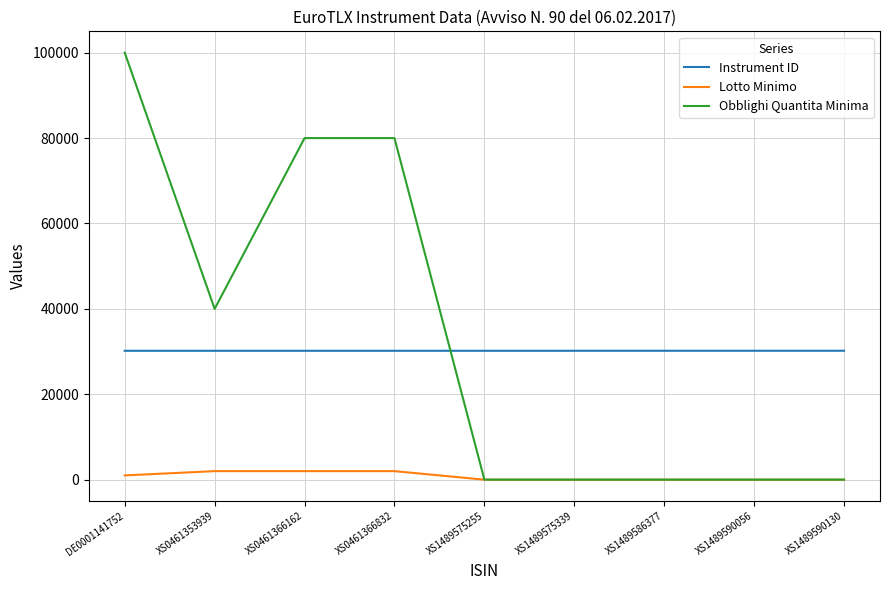

Count the Instrument ID values in the range 30188 to 30192.

5